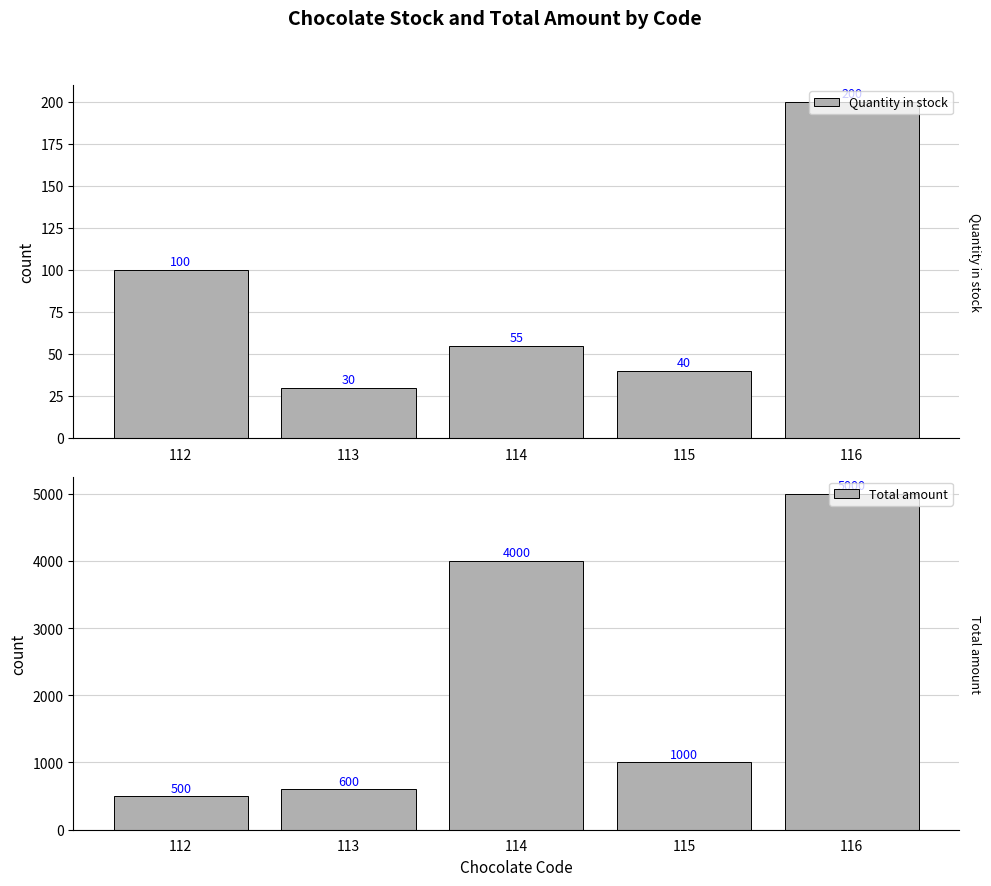

Reading left to right, what are all the values shown in this chart?

Quantity in stock: 100	30	55	40	200
Total amount: 500	600	4000	1000	5000